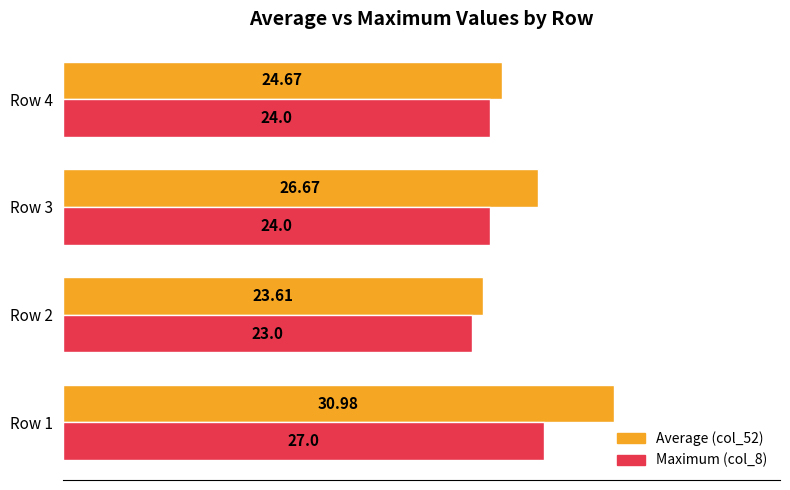

What is the difference between the highest and lowest values at Row 4?

0.7